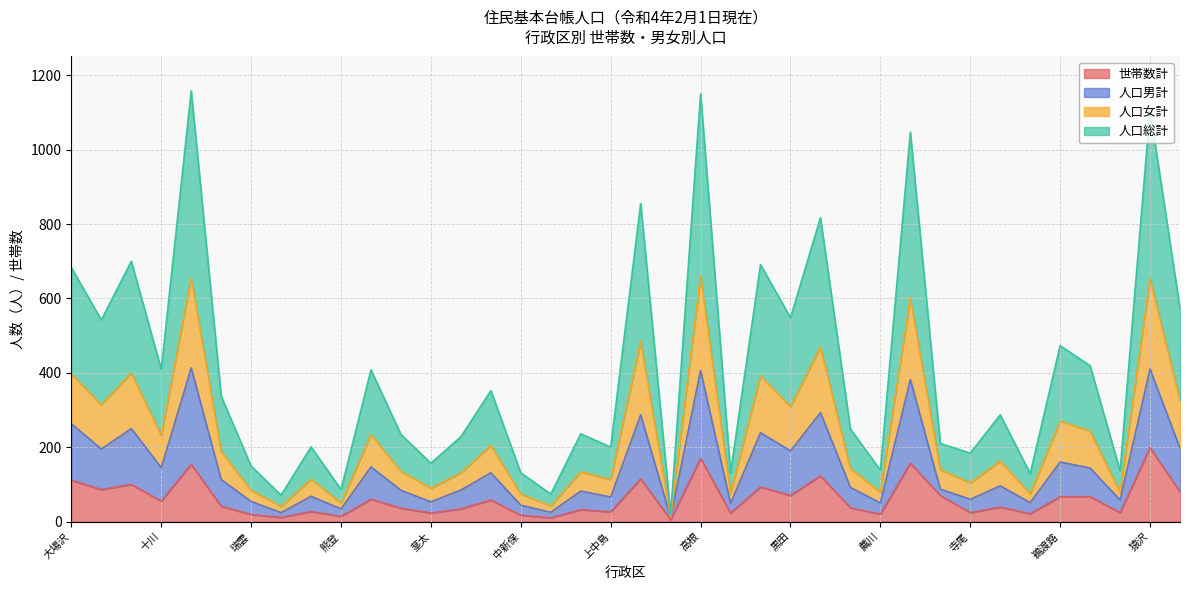

What is the difference between the 世帯数計 values at 上野 and 千縄?

33